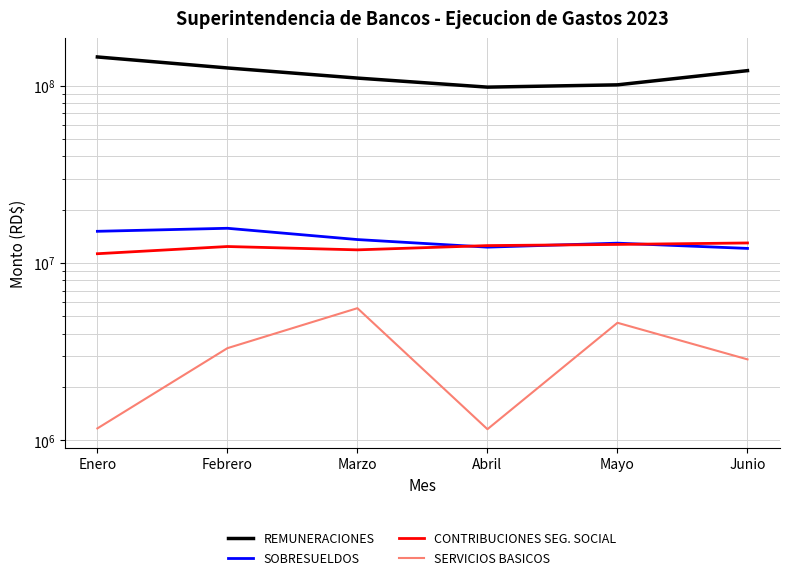

What are all the series names shown in the legend?

REMUNERACIONES, SOBRESUELDOS, CONTRIBUCIONES SEG. SOCIAL, SERVICIOS BASICOS